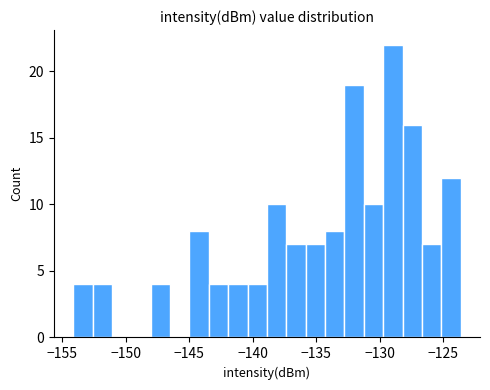

Around what value on the x-axis is the tallest bar? Give the approximate position of its centre, as read against the axis.

-129.0